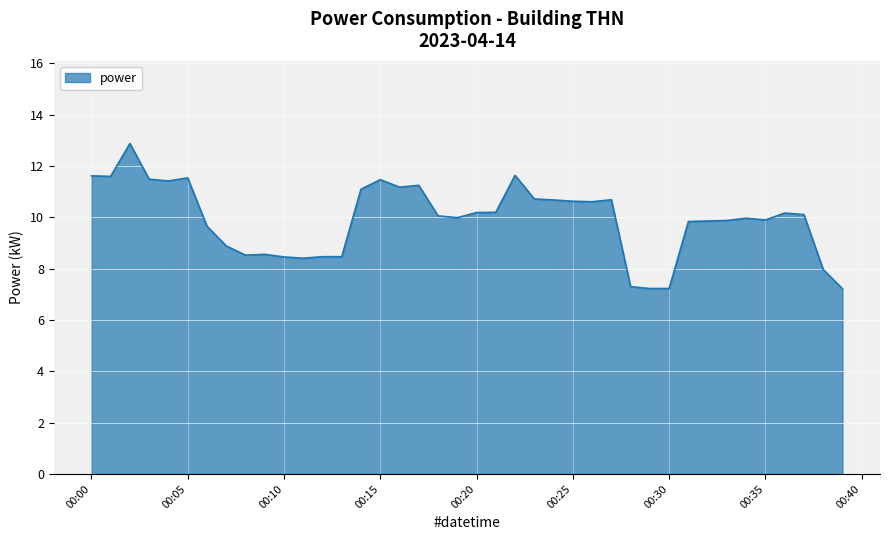

What is the maximum value shown in the chart?

12.9